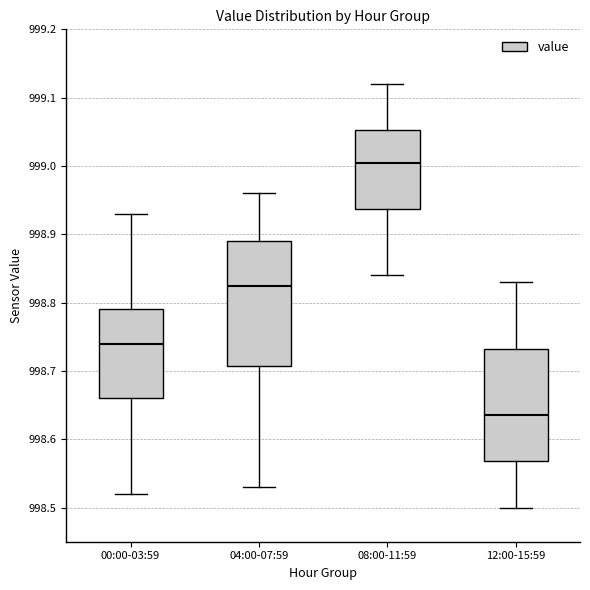

Reading left to right, transcribe this box plot: for each box, give where its median line is, the range the box spans, and where its two whiskers end, as read against the y-axis. The values are not printed on the chart, so give them approximately, as read against the axis.

00:00-03:59: median 998.74, box 998.66 to 998.79, whiskers 998.52 to 998.93
04:00-07:59: median 998.83, box 998.71 to 998.89, whiskers 998.53 to 998.96
08:00-11:59: median 999.01, box 998.94 to 999.05, whiskers 998.84 to 999.12
12:00-15:59: median 998.64, box 998.57 to 998.73, whiskers 998.50 to 998.83